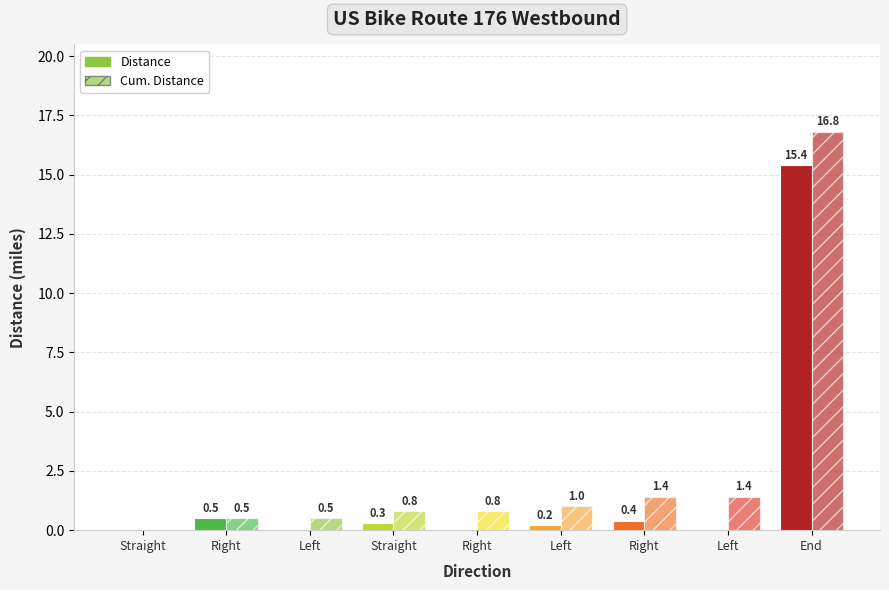

What is the maximum value for Cum. Distance?

16.8